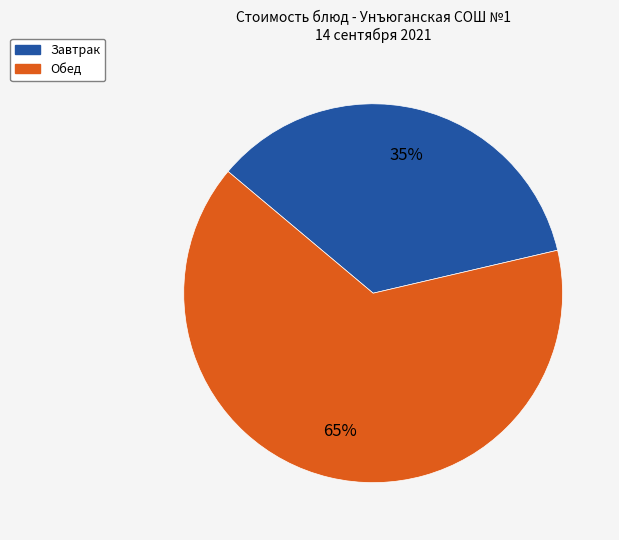

Does Завтрак account for over 50% of the chart?

No